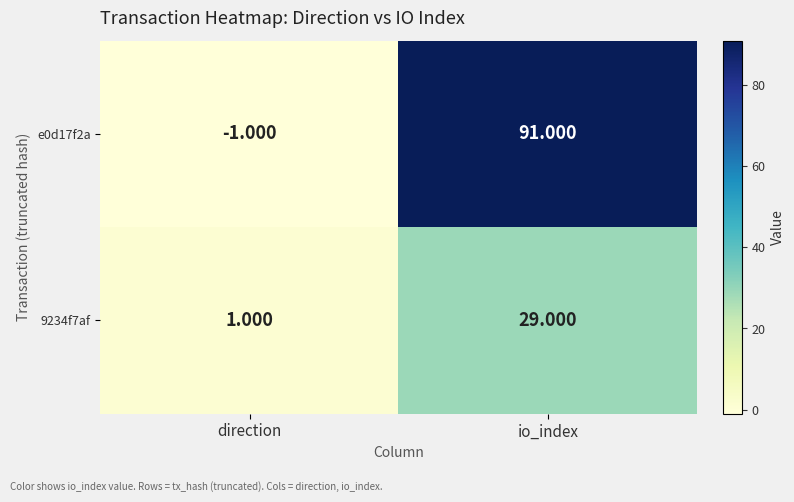

Which series has the largest total across all categories?

e0d17f2a